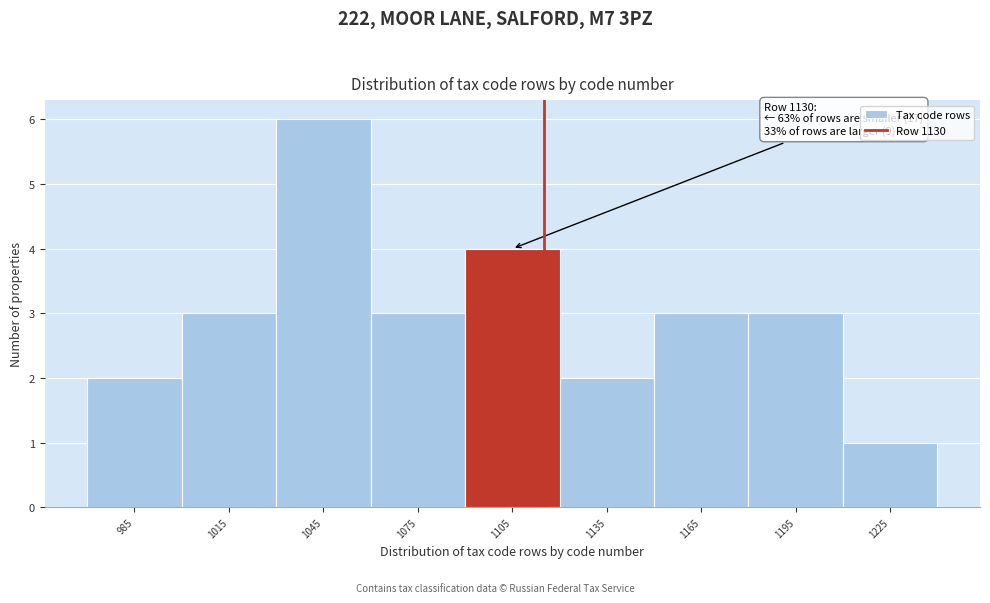

Reading right to left, extract all data points from this chart.

1225=1	1195=3	1165=3	1135=2	1105=4	1075=3	1045=6	1015=3	985=2